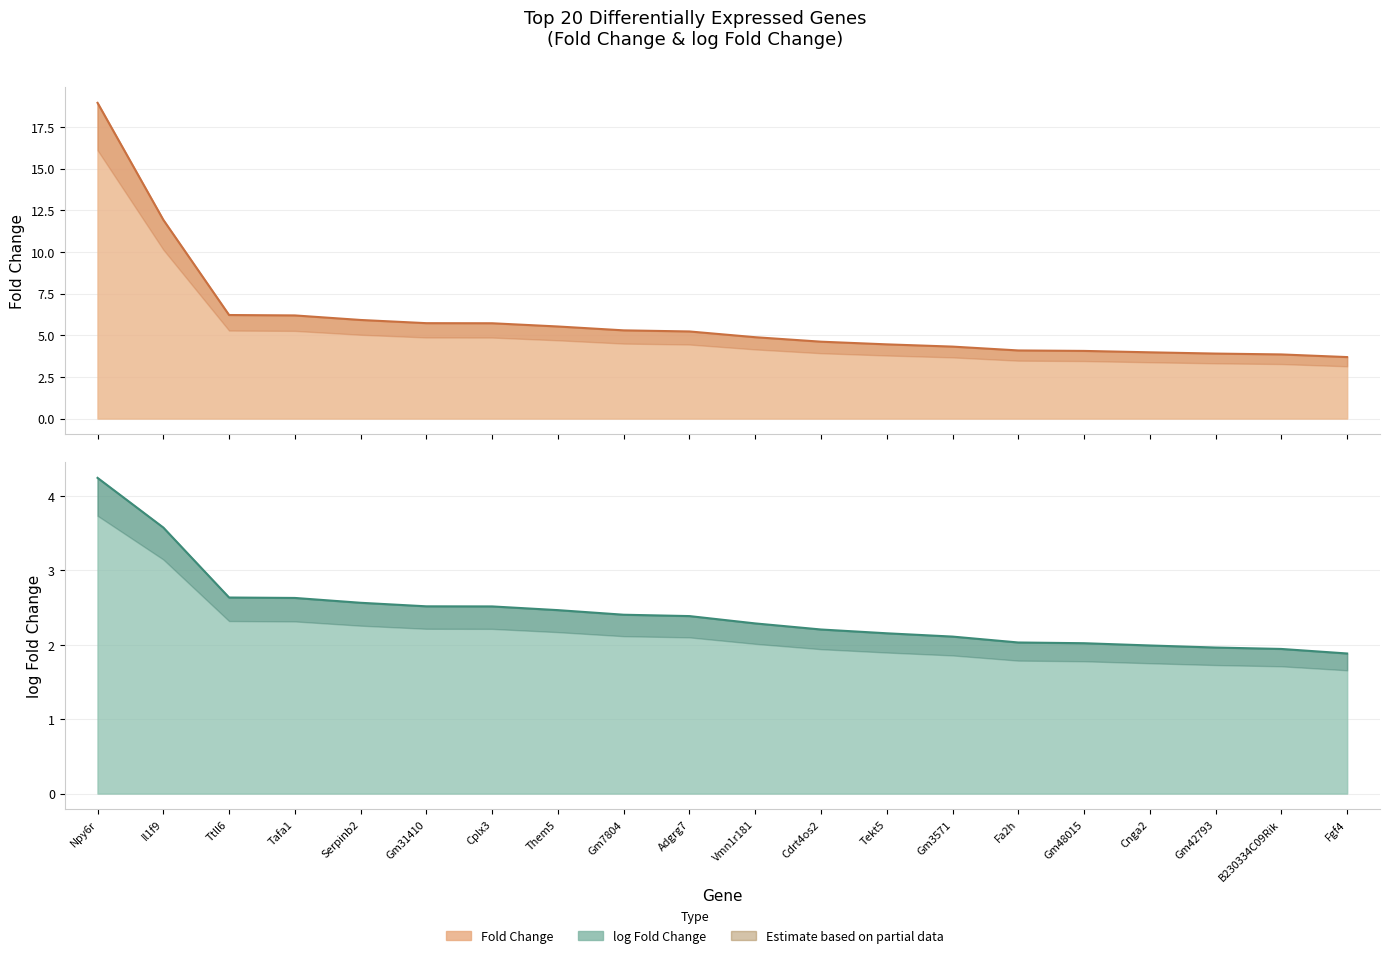

What is the smallest value displayed?

1.9